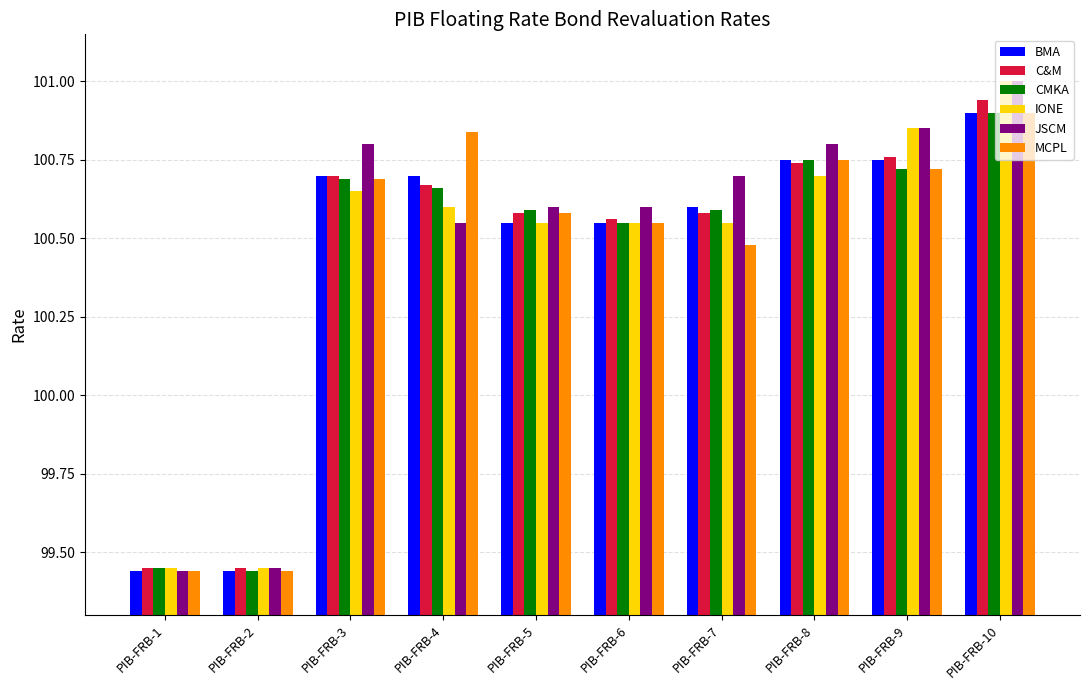

What is the average value of the CMKA series?

100.4